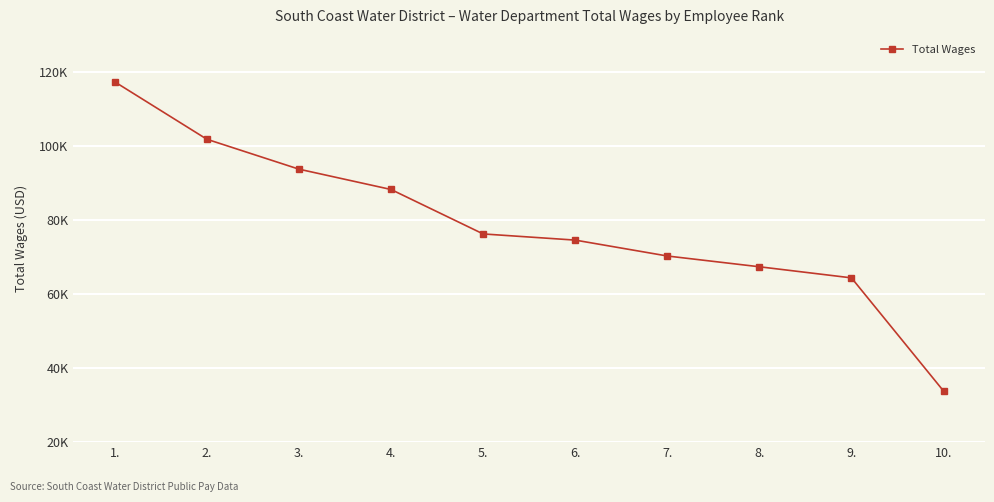

True or false: there are more than 2 points higher than both neighbors.

False